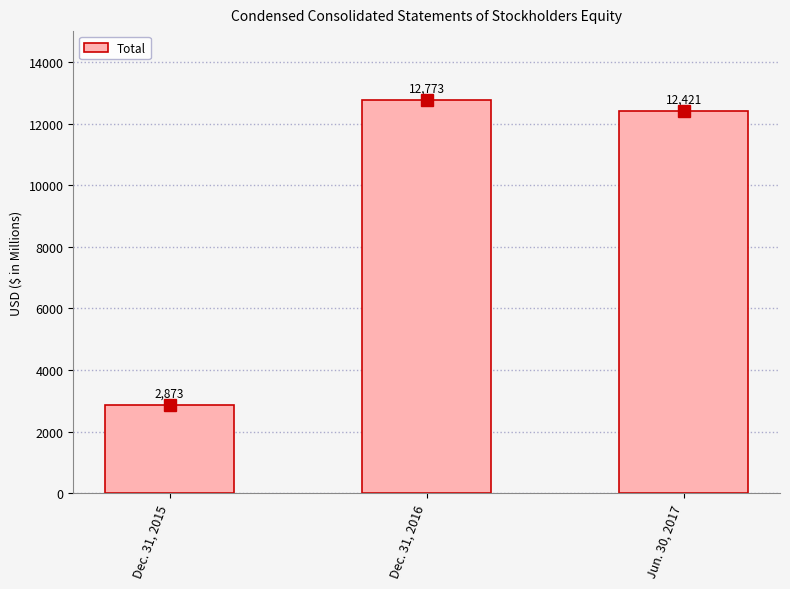

At which label is the value closest to 7823?

Jun. 30, 2017